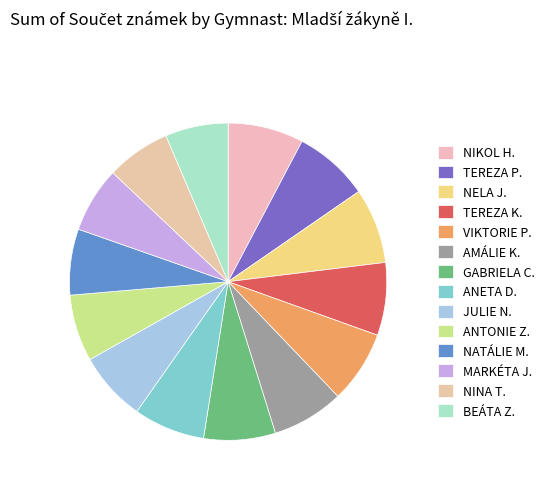

Which category has the smallest portion of the pie?

BEÁTA ZELENÁ